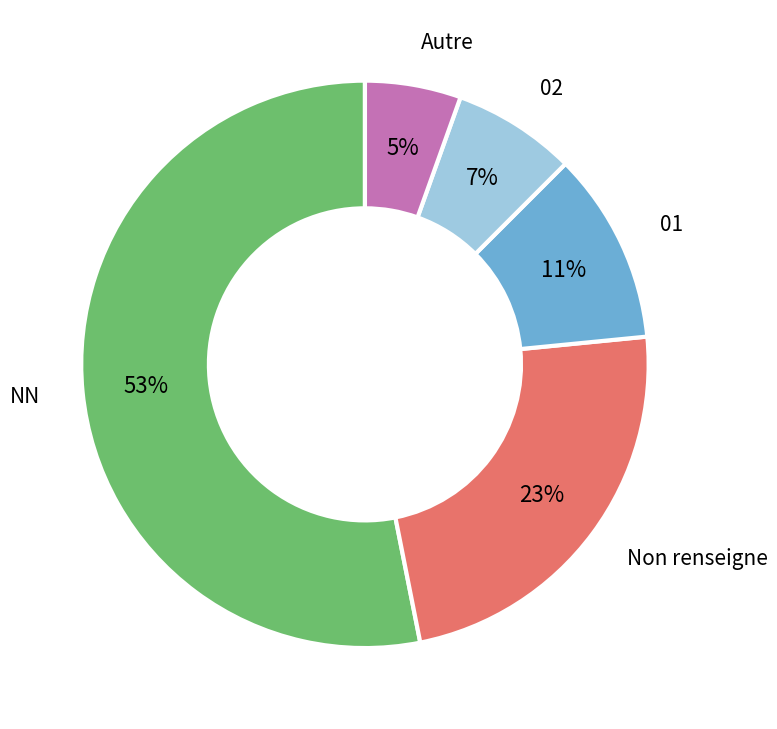

Is it true that NN is 53% of the pie?

True